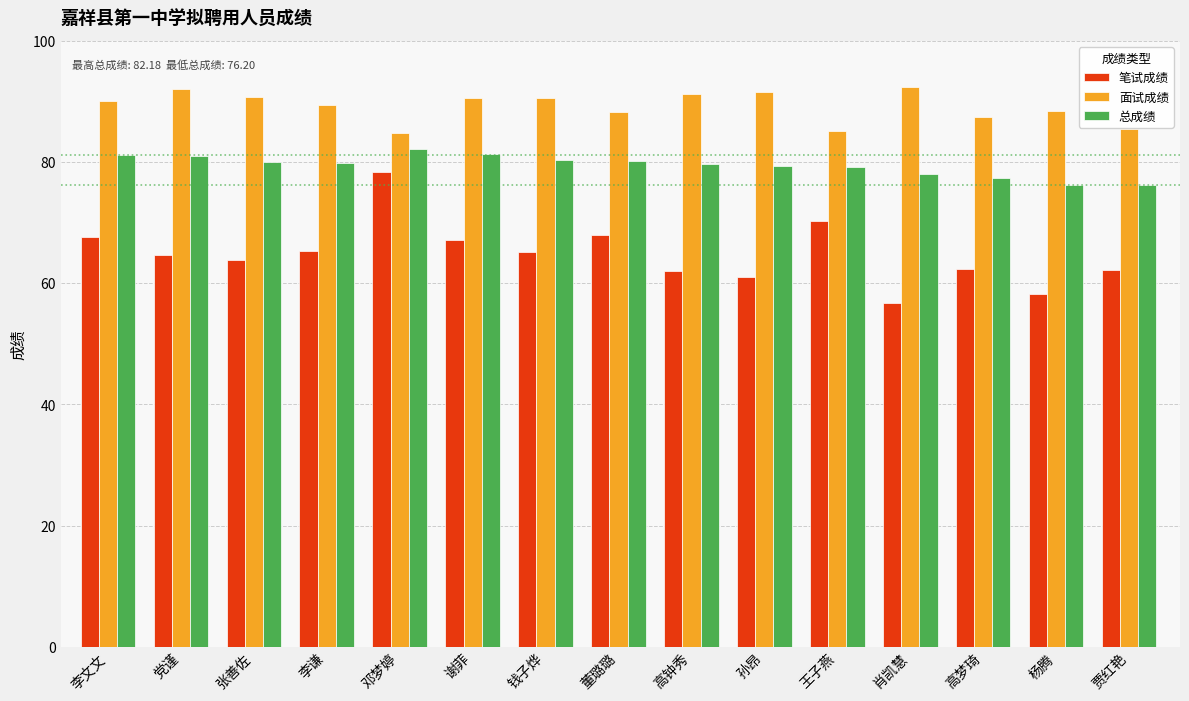

How many categories are shown in the chart?

15